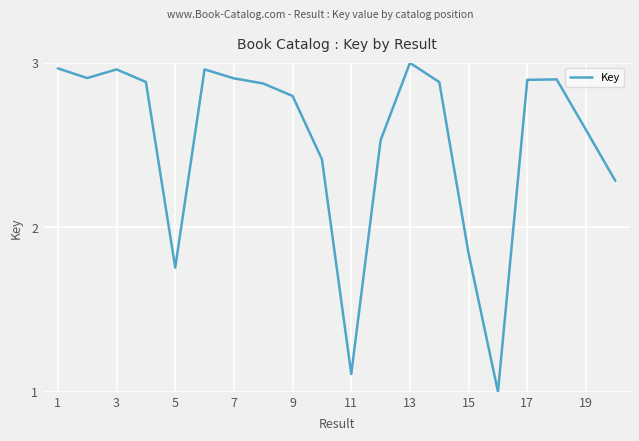

At which label is the value closest to 2?

15